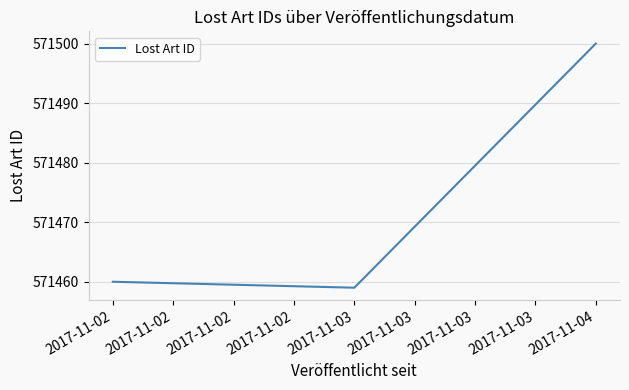

Is it true that the value at 2017-11-02 is 571460?

True